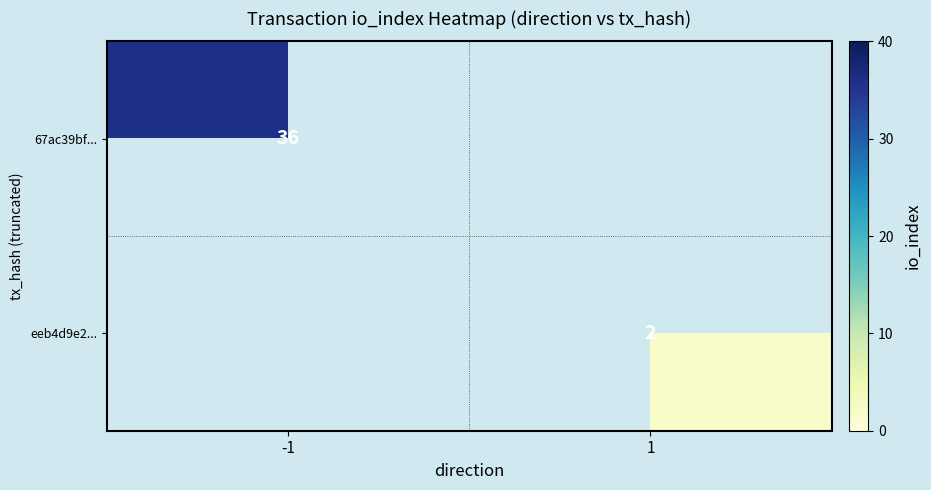

At how many categories does at least one series exceed 28?

1